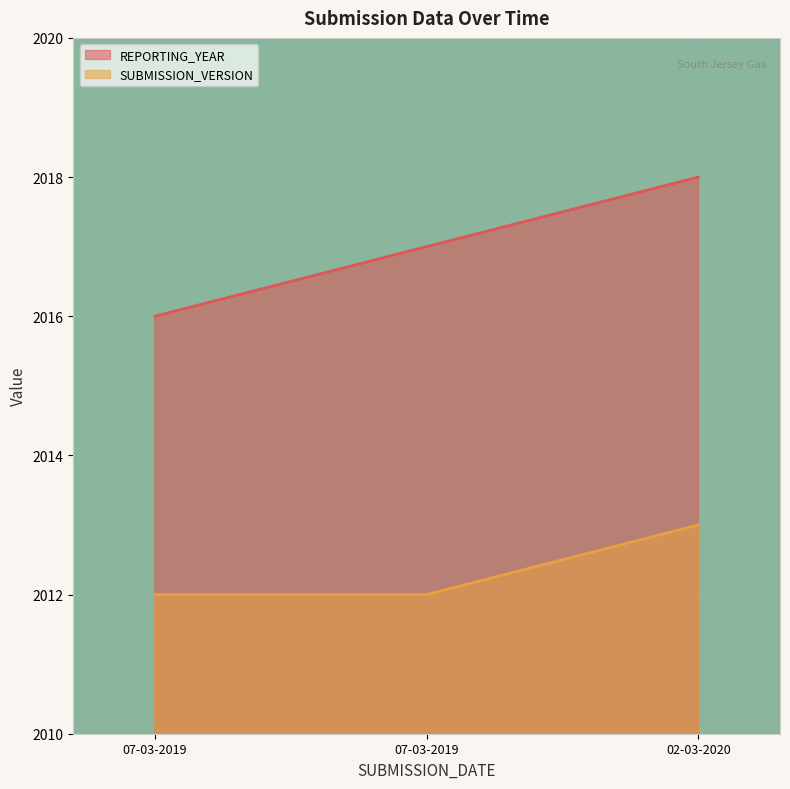

List the series in order of their overall mean, highest first.

REPORTING_YEAR, SUBMISSION_VERSION